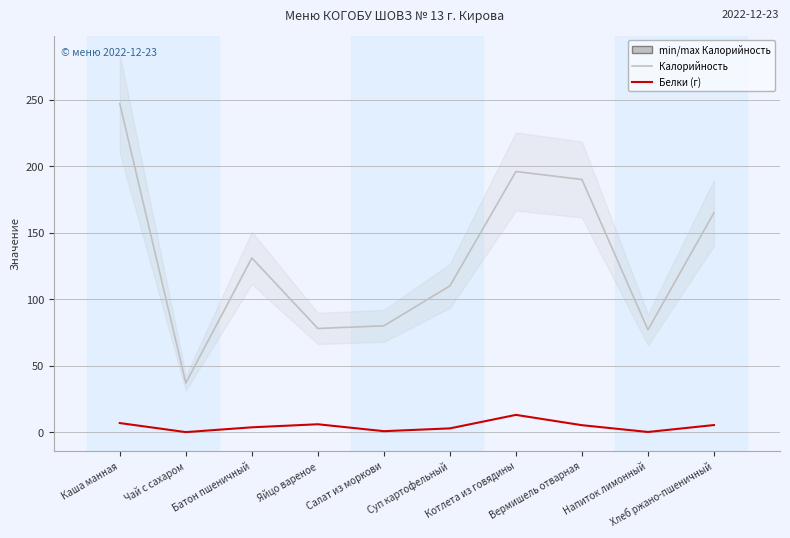

What is the sum of the Калорийность values at Батон пшеничный and Напиток лимонный?

208.0